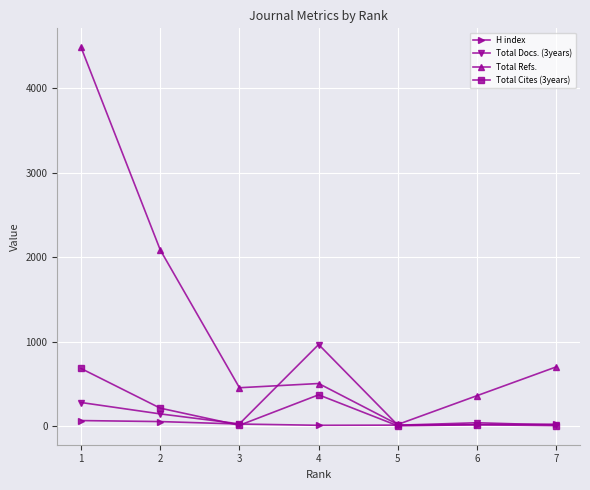

Where is the first local maximum for Total Refs.?

4